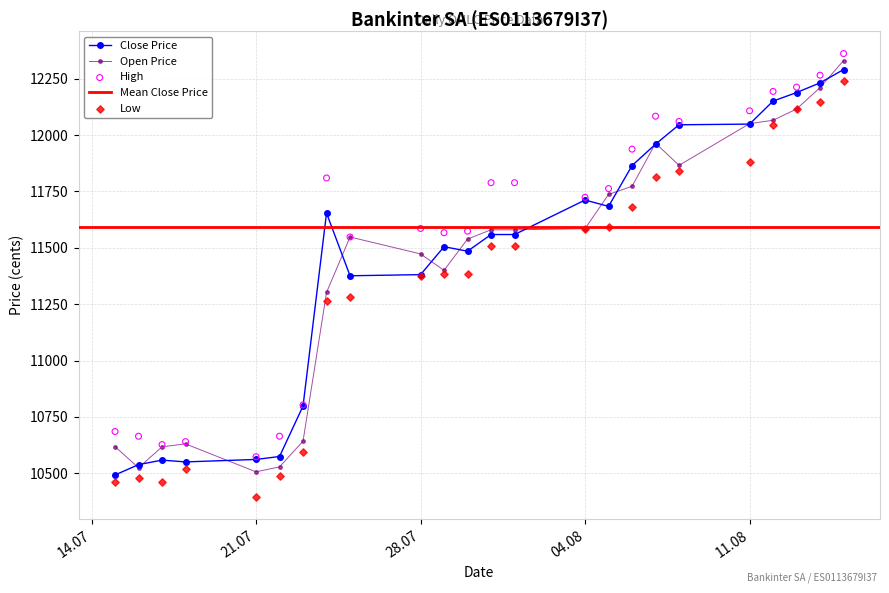

At which category is the sum across all series the highest?

15.08.2025